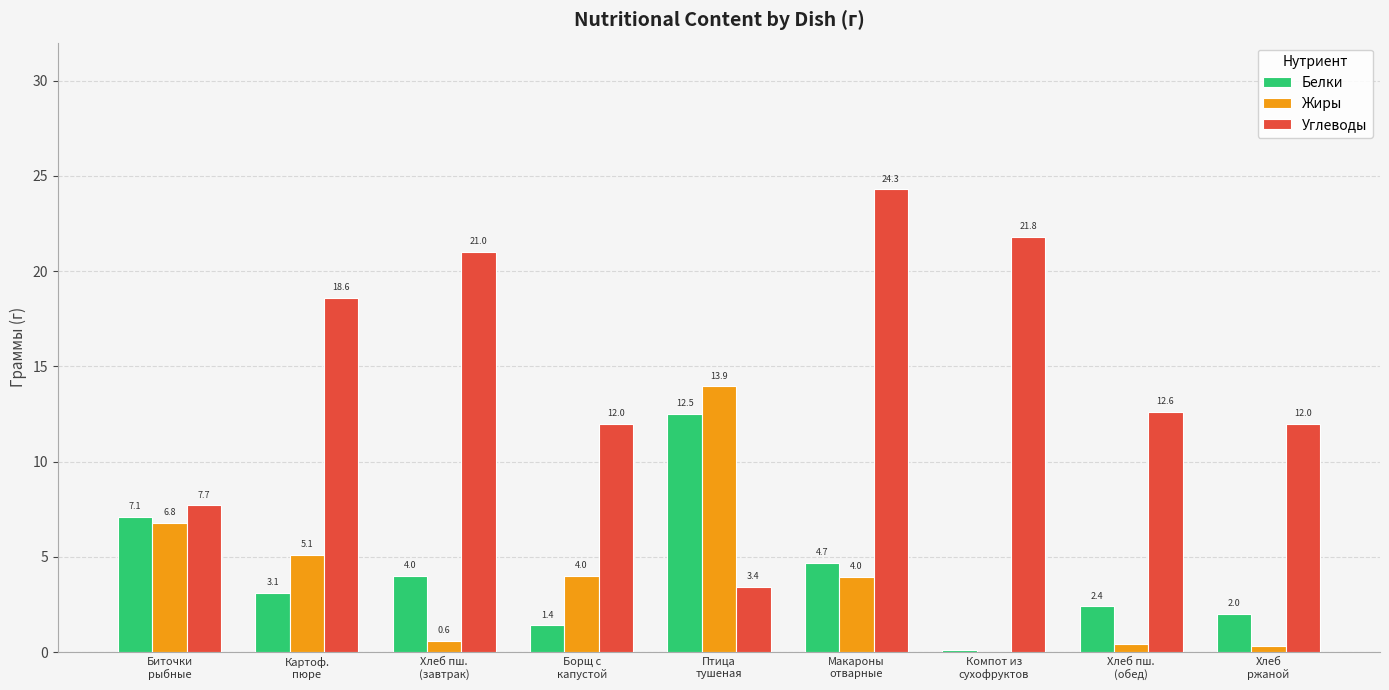

How many groups of bars are there?

9